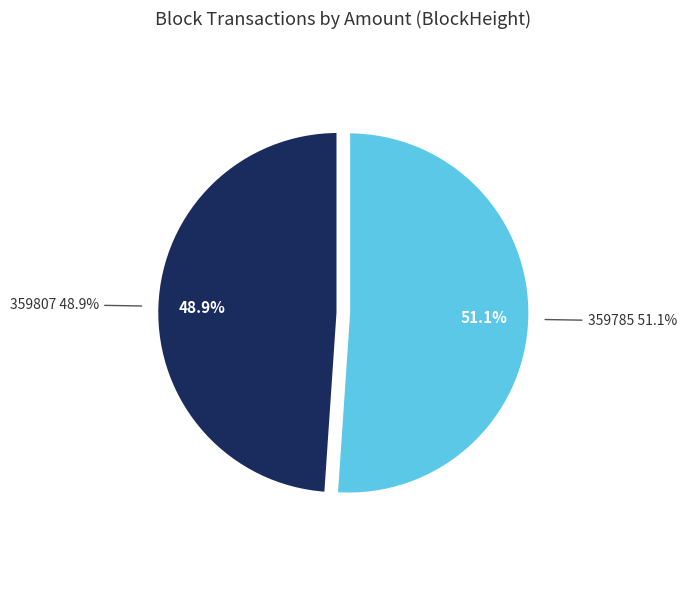

Between 359807 and 359785, which is larger?

359785